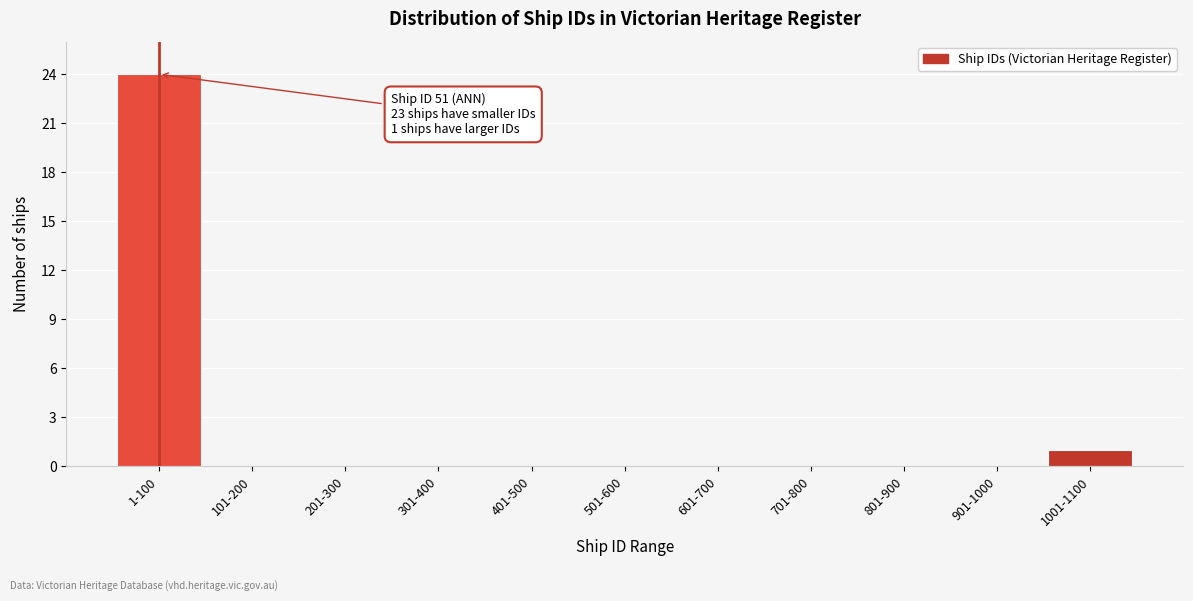

Reading right to left, list all the values displayed in this chart.

1001-1100=1	901-1000=0	801-900=0	701-800=0	601-700=0	501-600=0	401-500=0	301-400=0	201-300=0	101-200=0	1-100=24